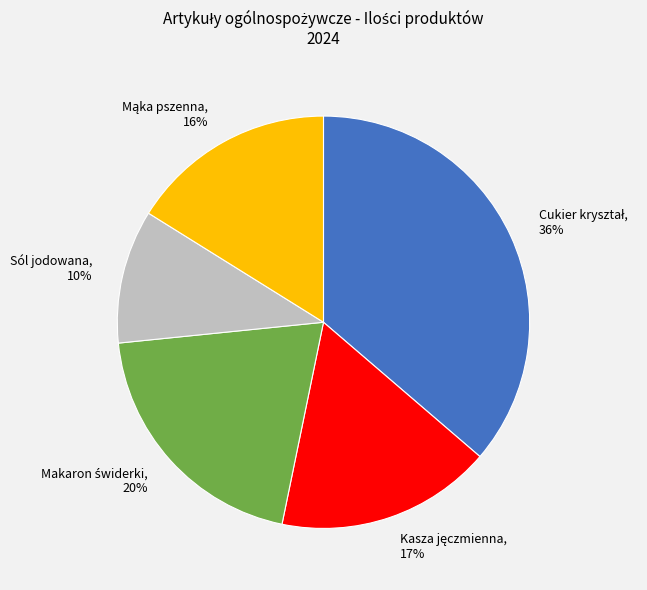

To the nearest percent, what is the average slice percentage?

20%